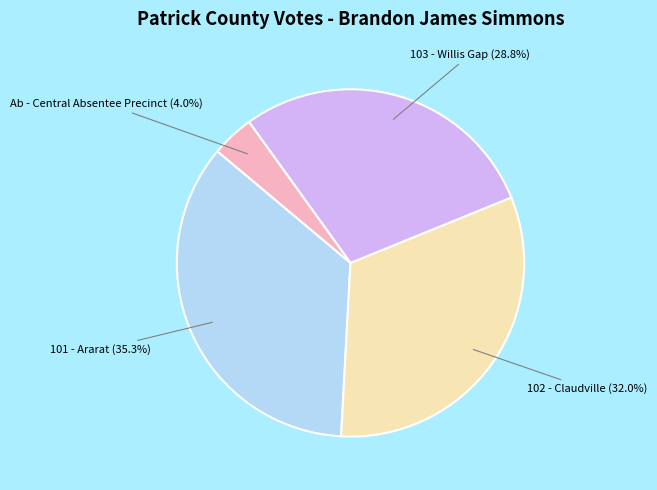

Is there any slice that represents more than half of the pie?

No